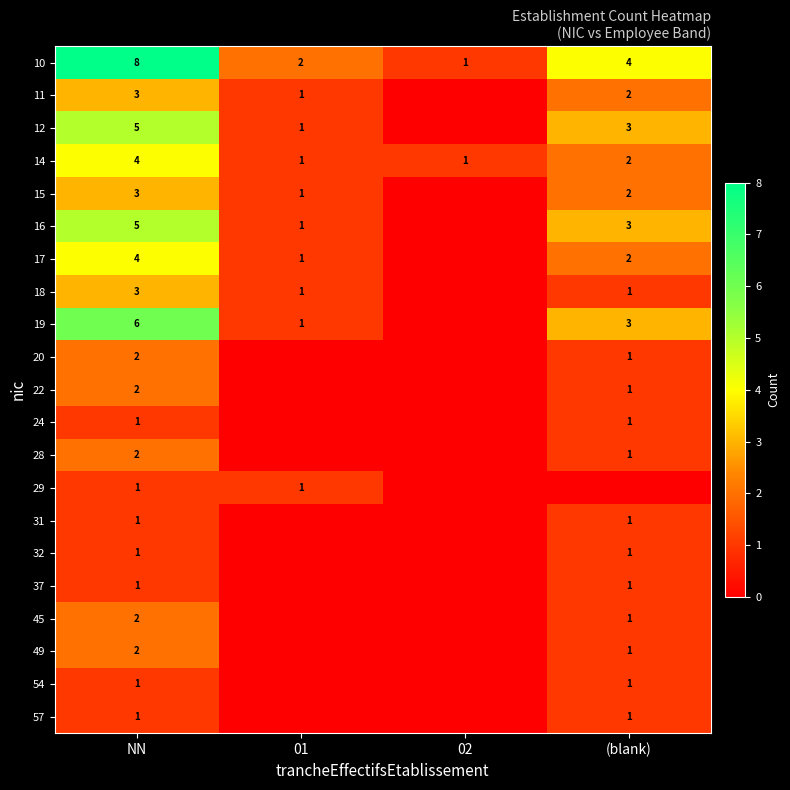

At which label does 10 first exceed 4?

NN